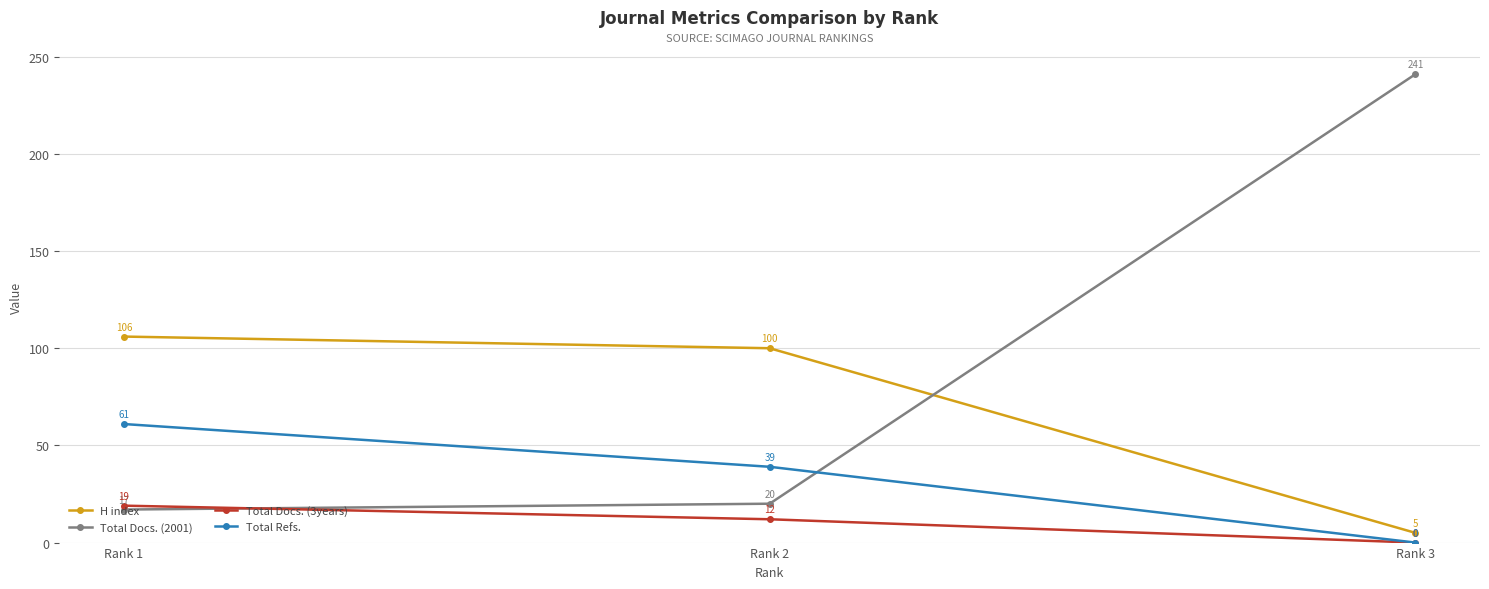

Is it true that Total Docs. (3years) equals 0 at Rank 3?

True